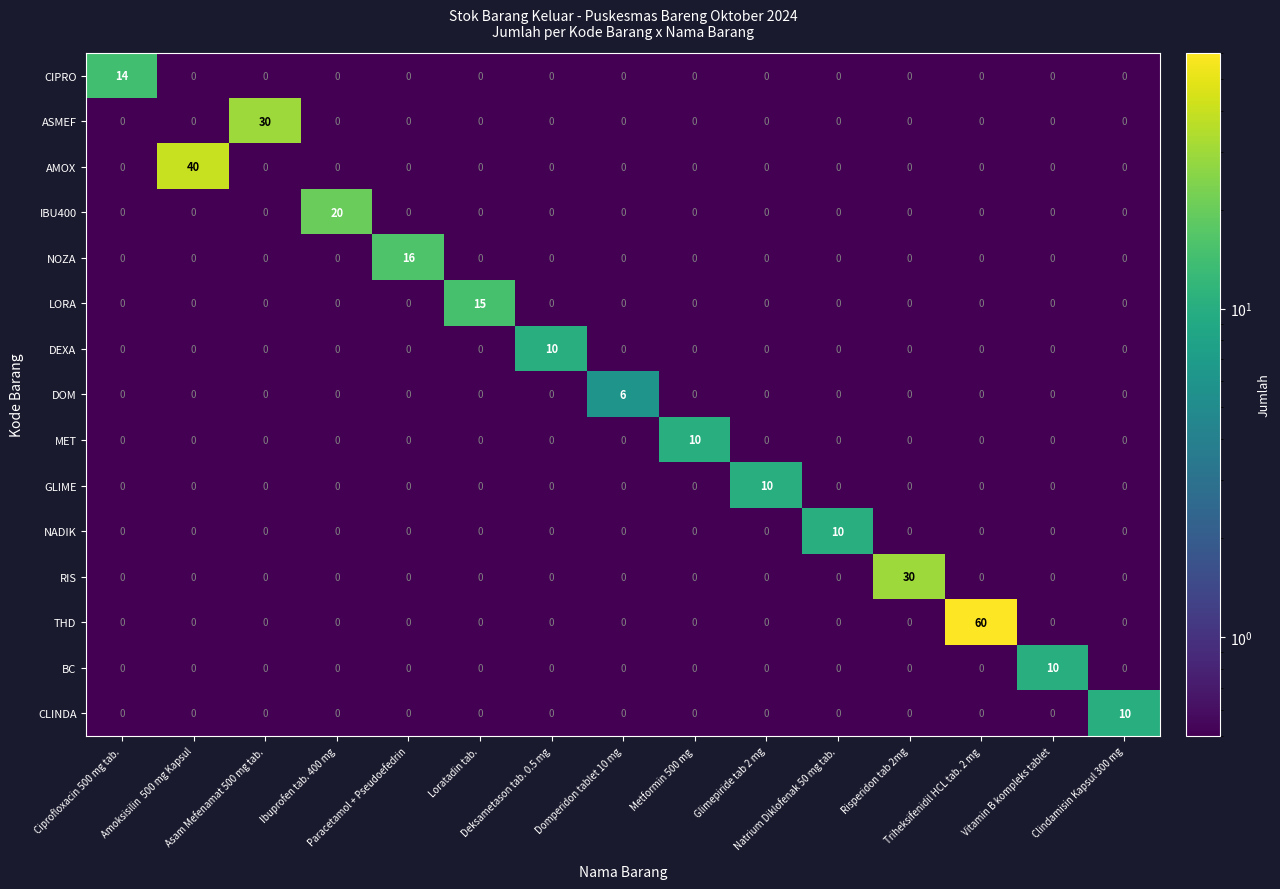

What is the maximum value shown in the chart?

60